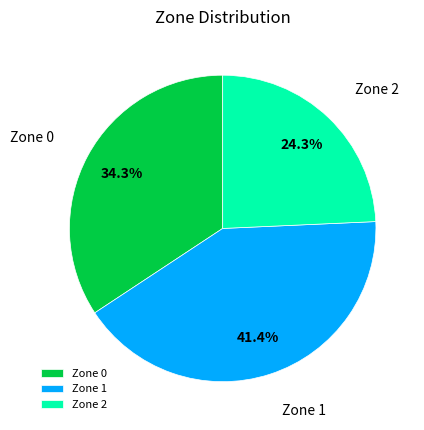

What is the total percentage of Zone 0 and Zone 1?

75.7%